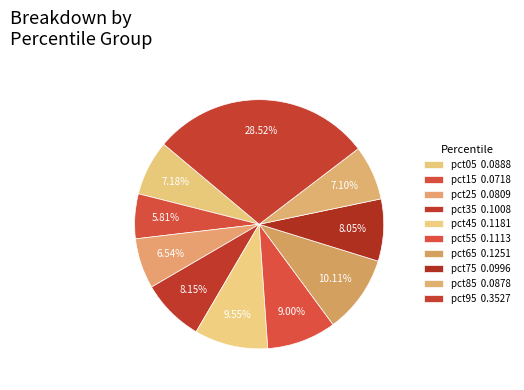

What is the largest slice in the pie chart?

pct95